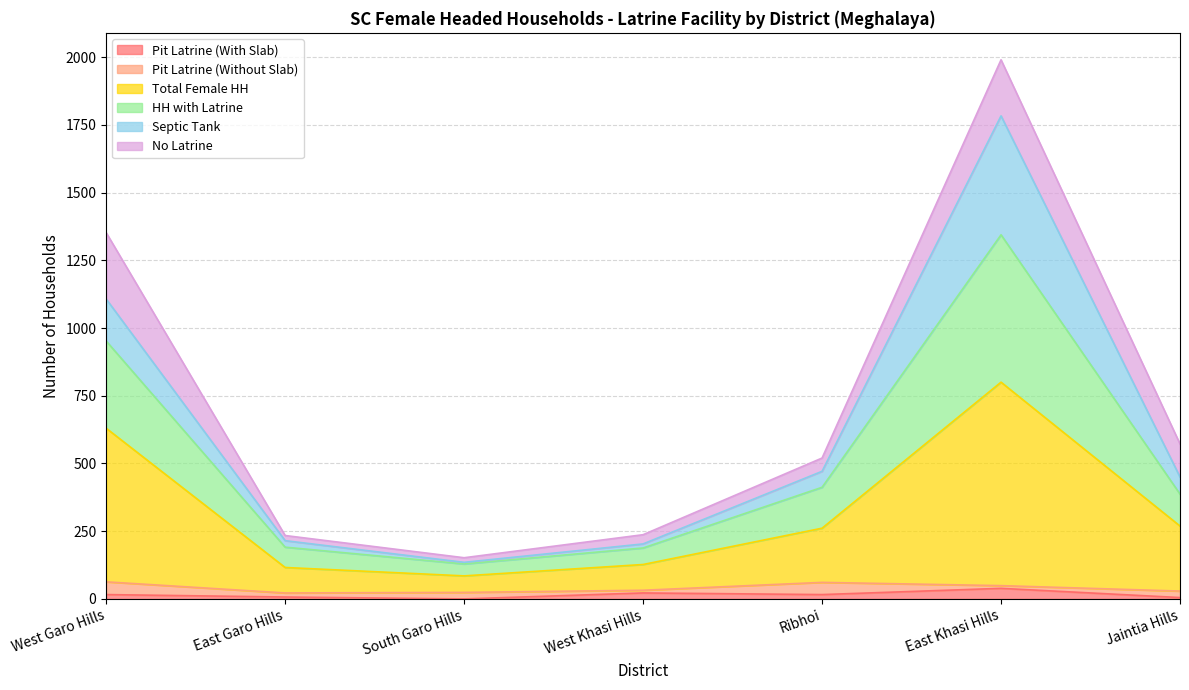

How many interior local valleys does the Pit Latrine (With Slab) series have?

2